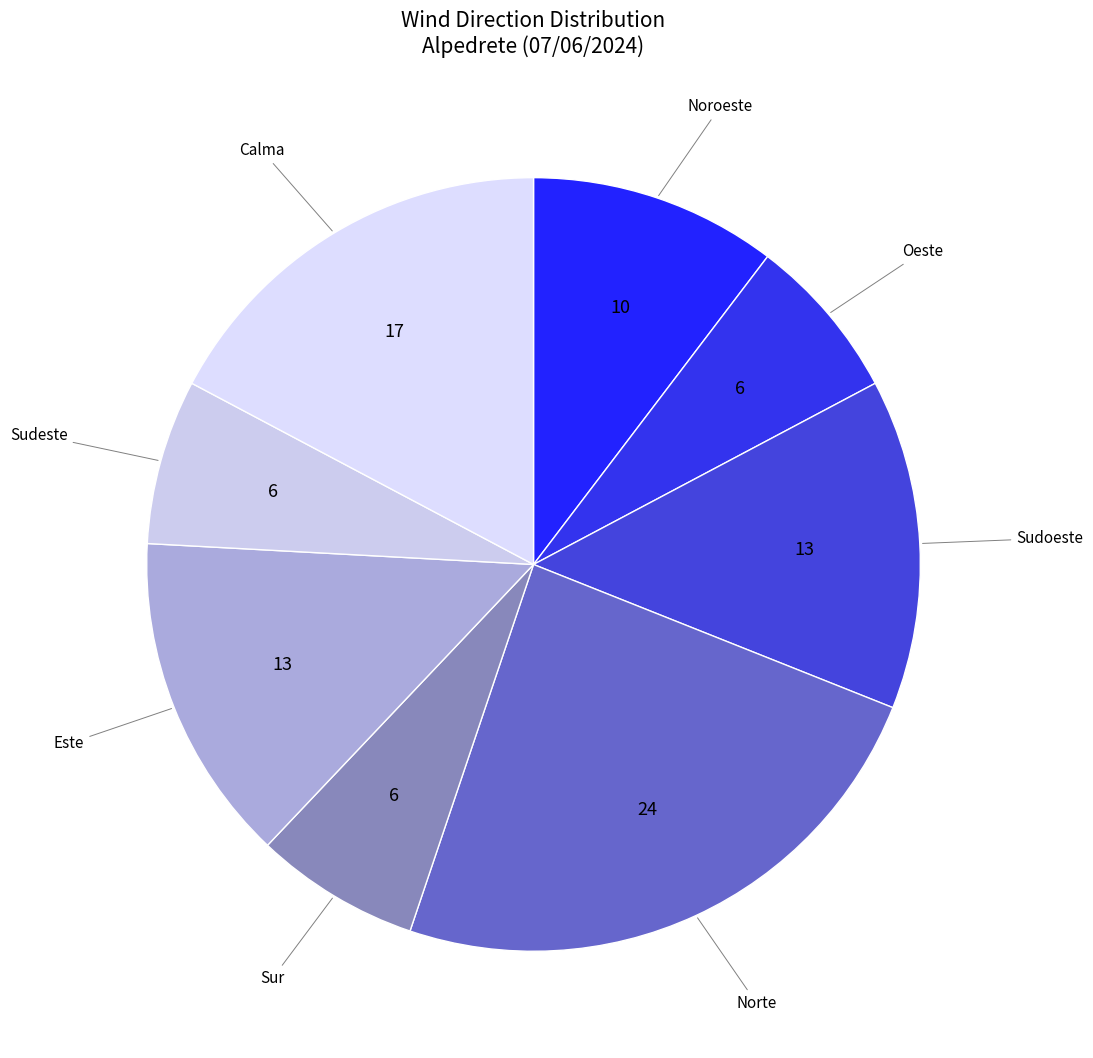

Approximately how many times larger is the value at Sudoeste compared to Este?

1.0